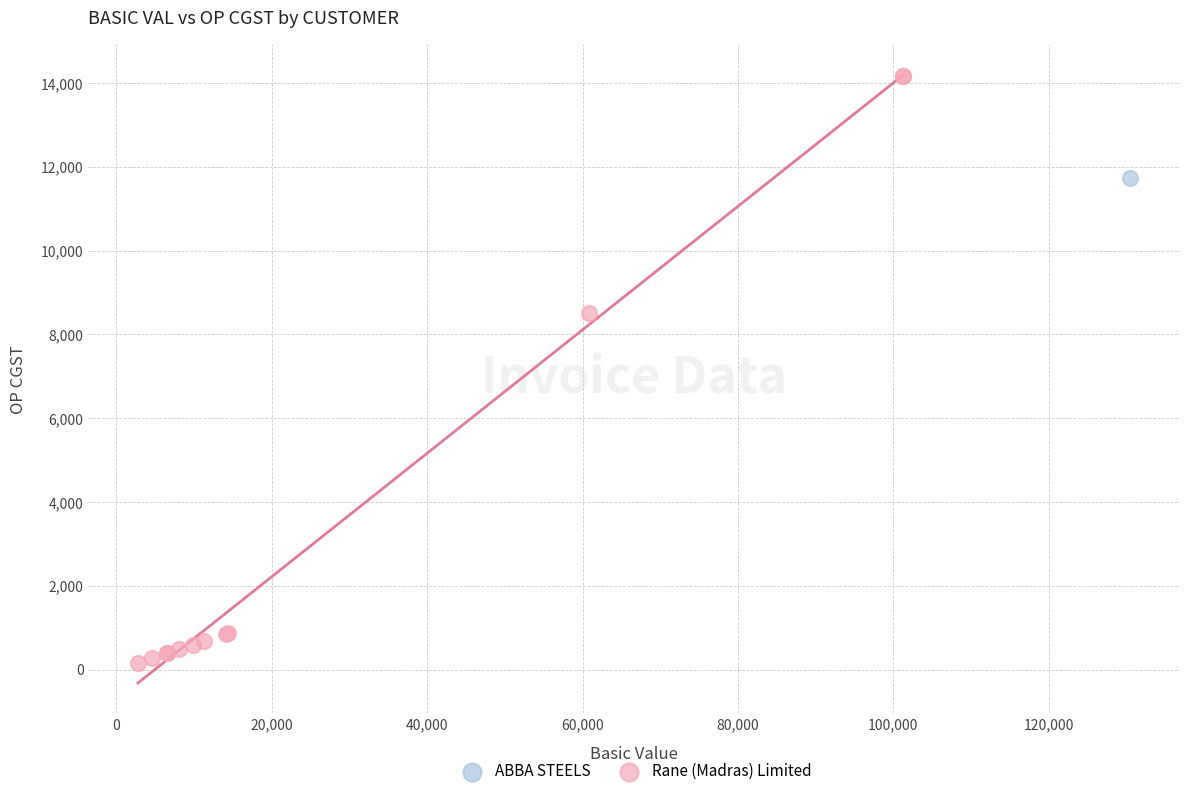

What are all the series names shown in the legend?

ABBA STEELS, Rane (Madras) Limited